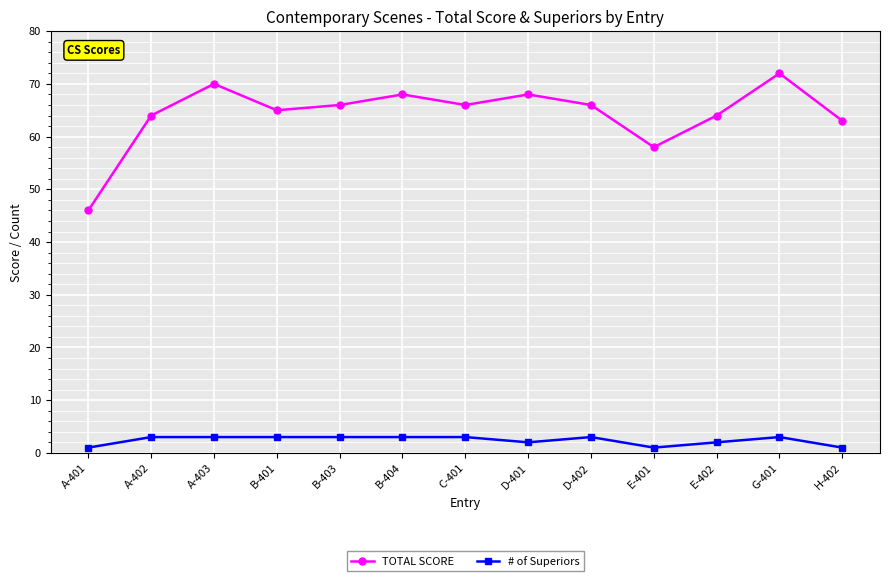

How many lines are shown in the chart?

2